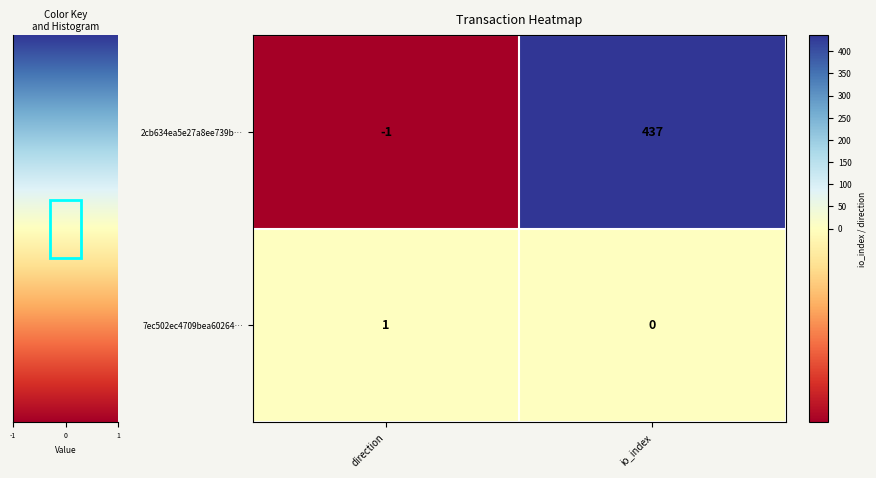

Reading right to left, extract all data points from this chart.

2cb634ea5e27a8ee739b…: 437	-1
7ec502ec4709bea60264…: 0	1